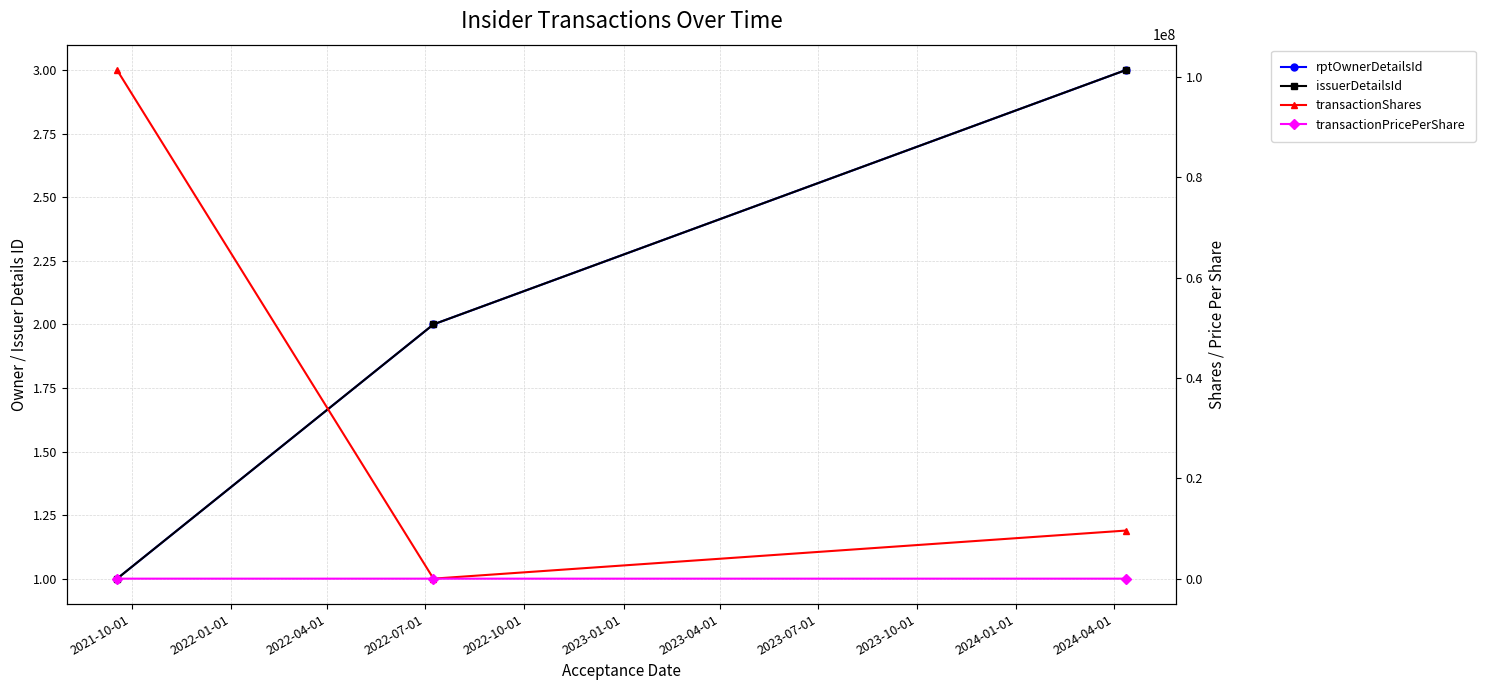

What position from the right is 2021-10-01?

3